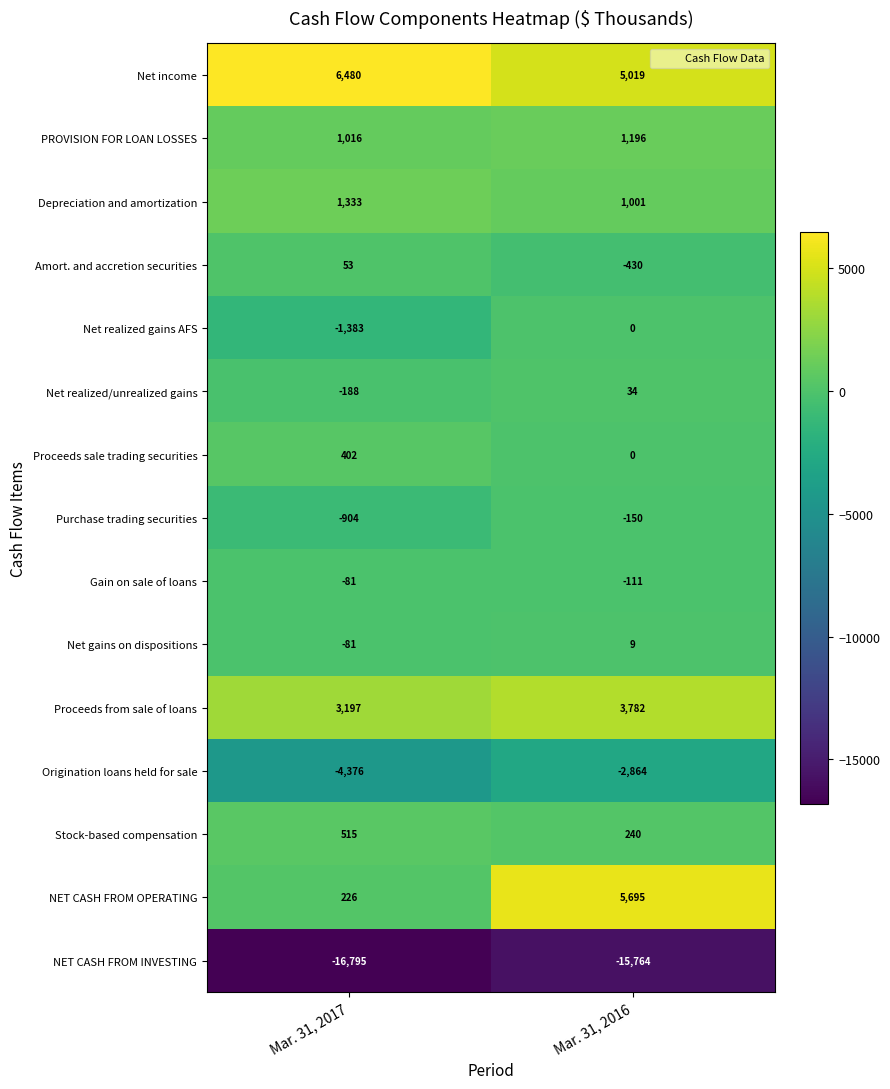

At which category is the sum across all series the highest?

Mar. 31, 2016